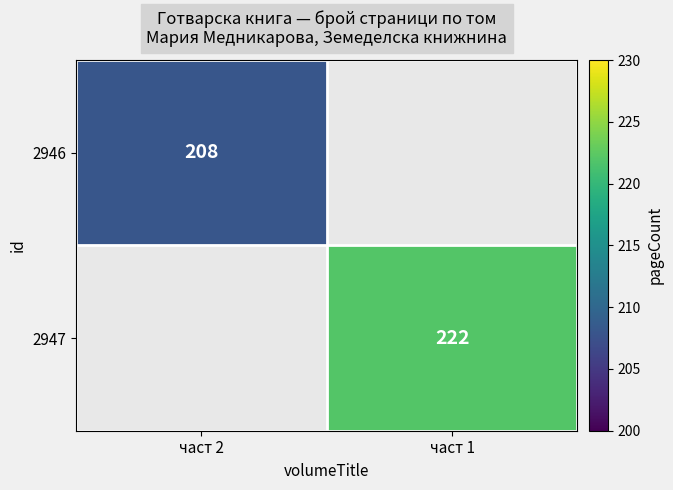

The 2947 series shows 222 at част 1. True or false?

True